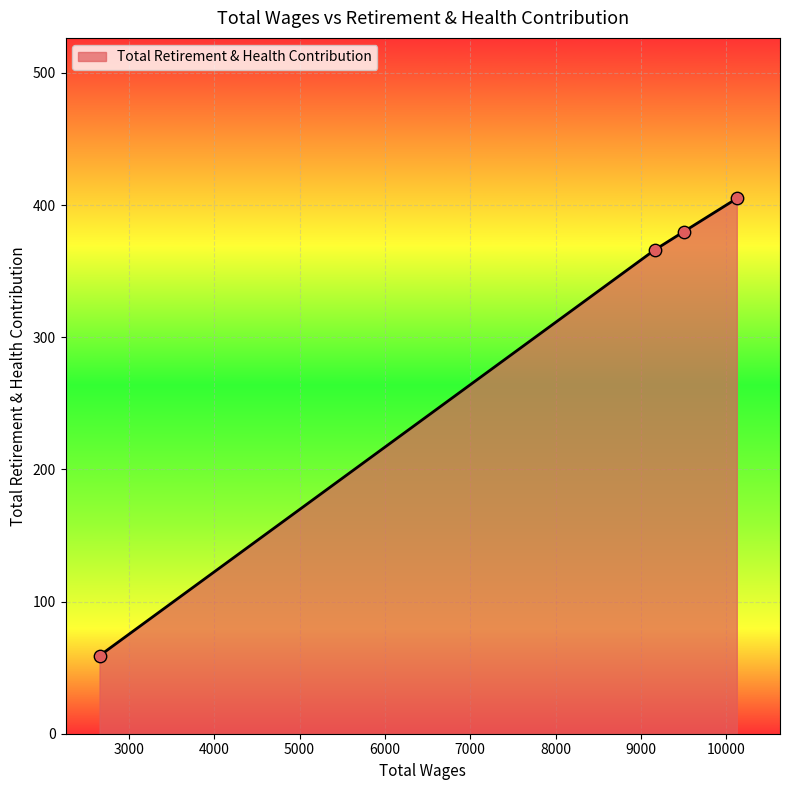

What is the difference between the maximum and second lowest values?

39